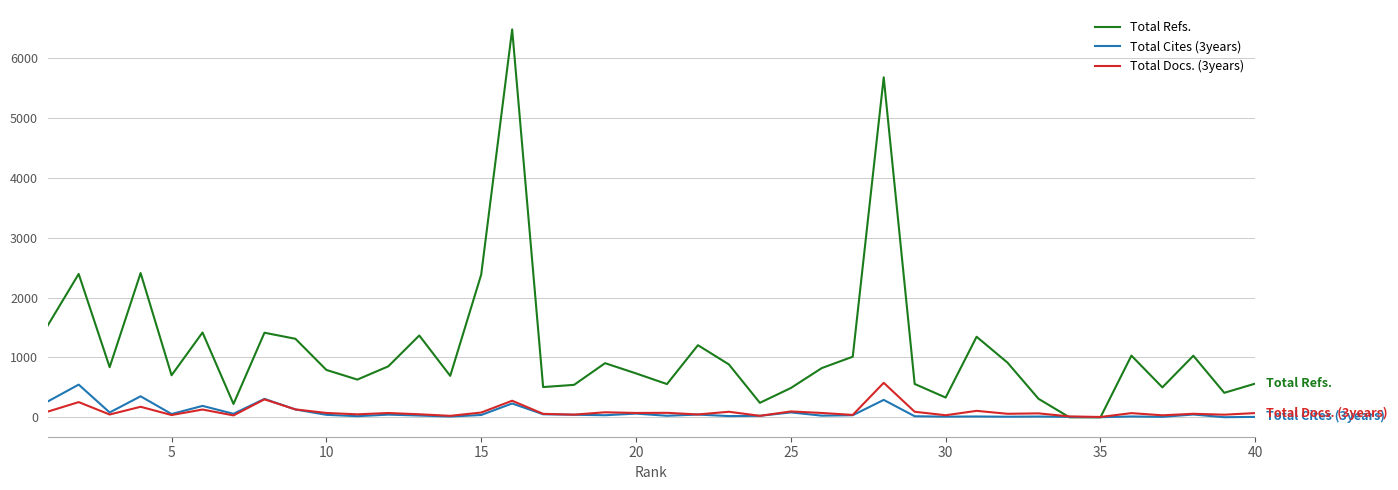

Which series has the largest range (max minus min)?

Total Refs.